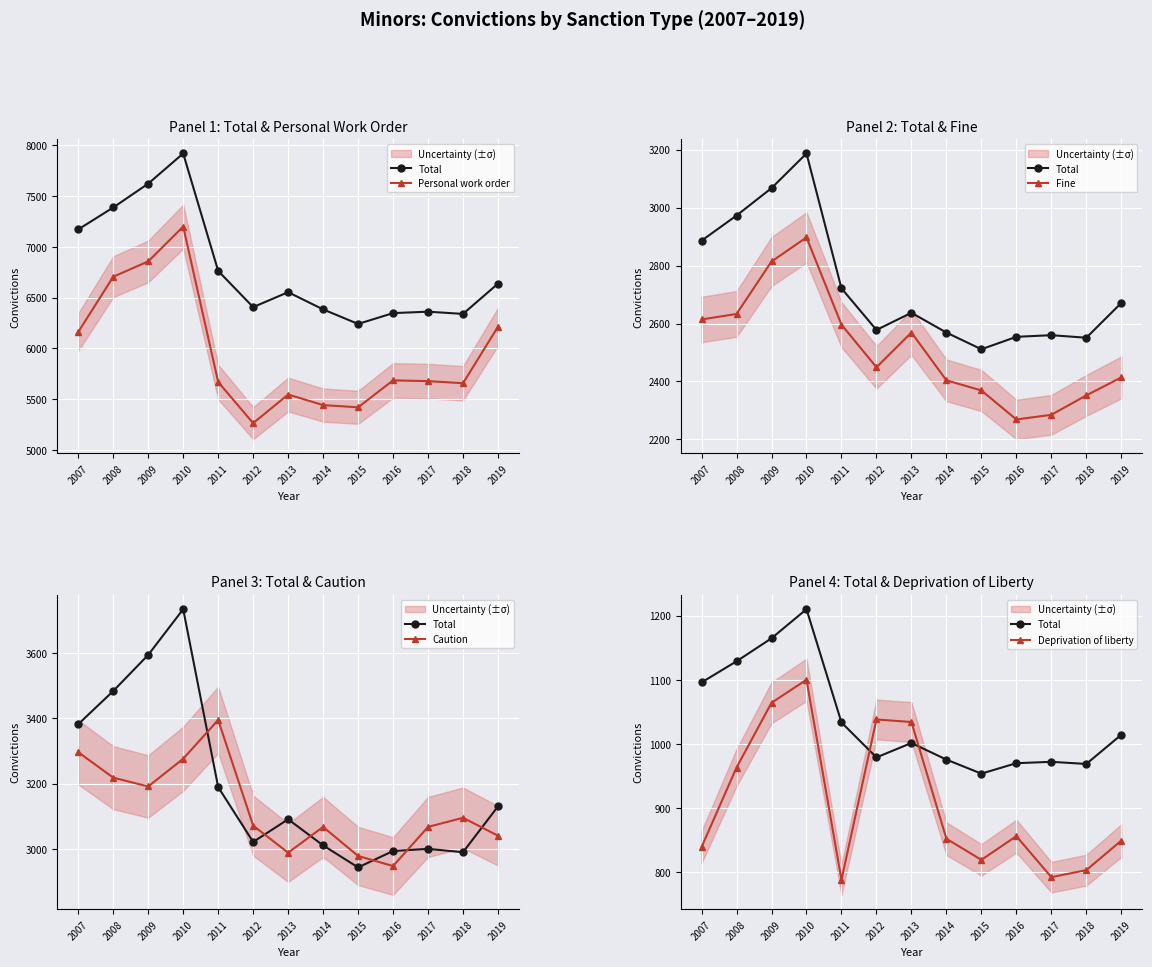

The value of Caution at 2007 is 2007.4. True or false?

False